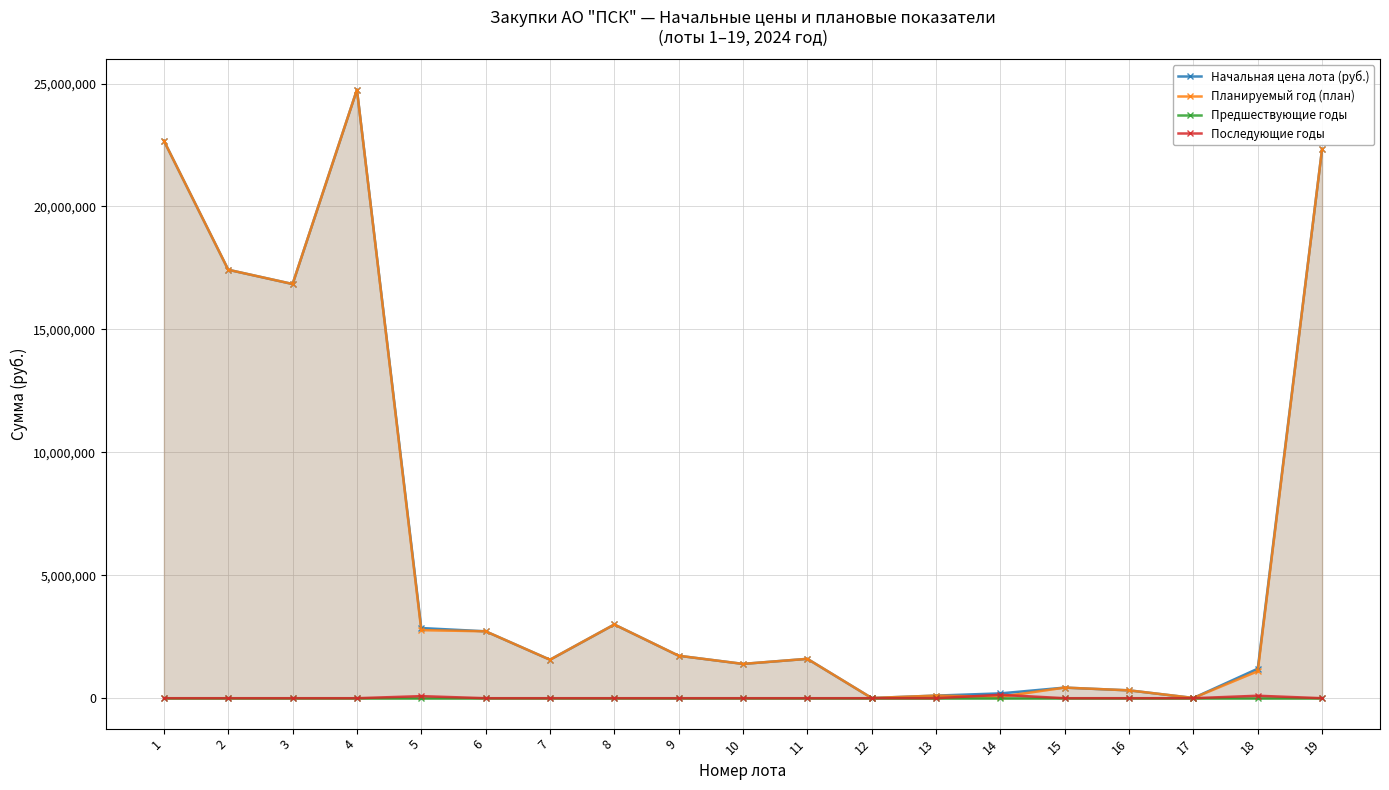

What is the maximum value shown in the chart?

24750000.0